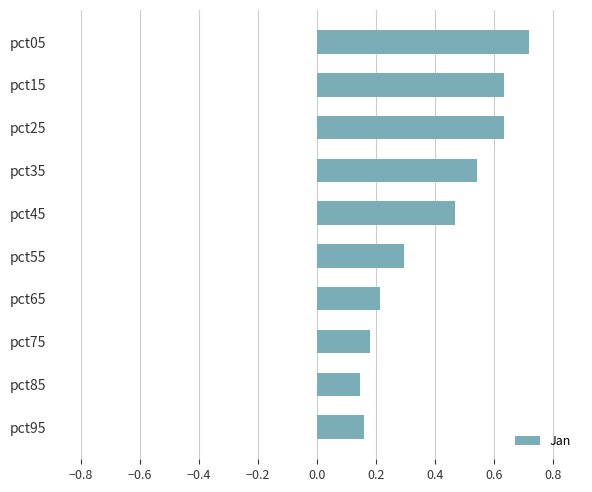

The chart shows a value of 0.3 at pct55. True or false?

True